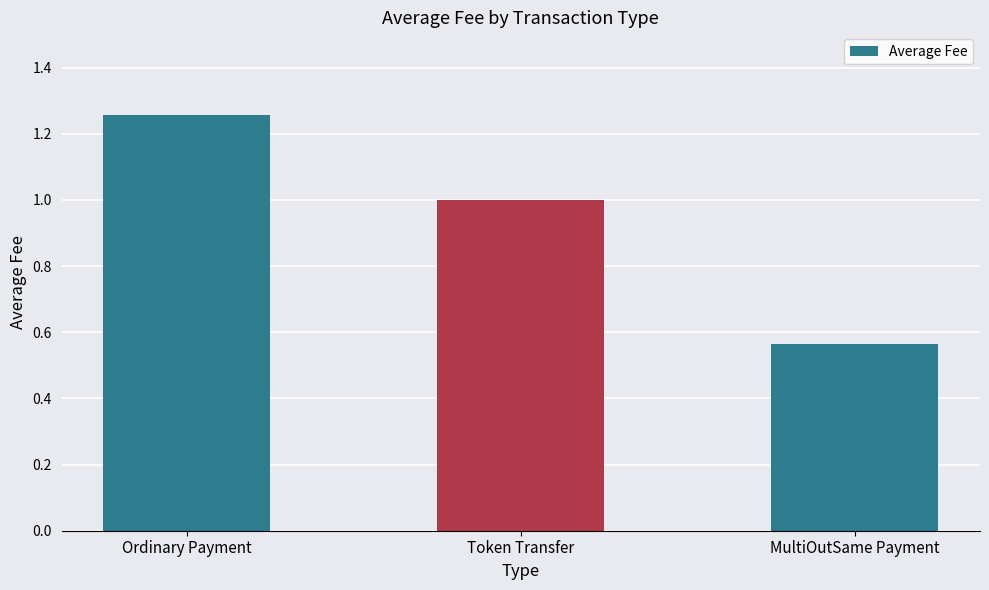

How many distinct data groups are displayed?

1